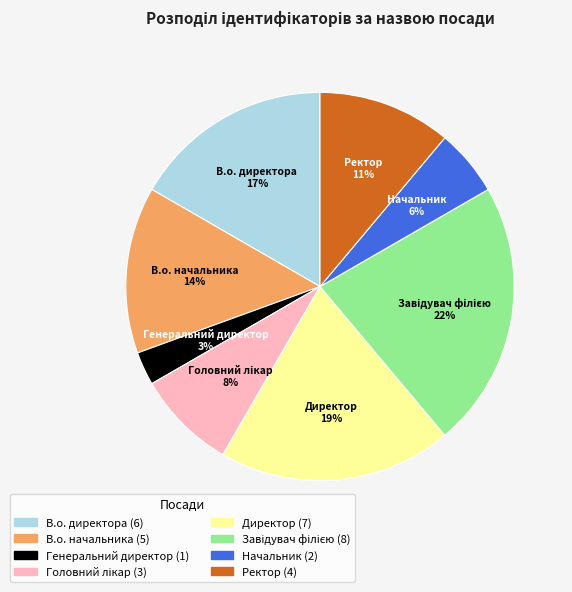

Does Генеральний директор account for over 50% of the chart?

No